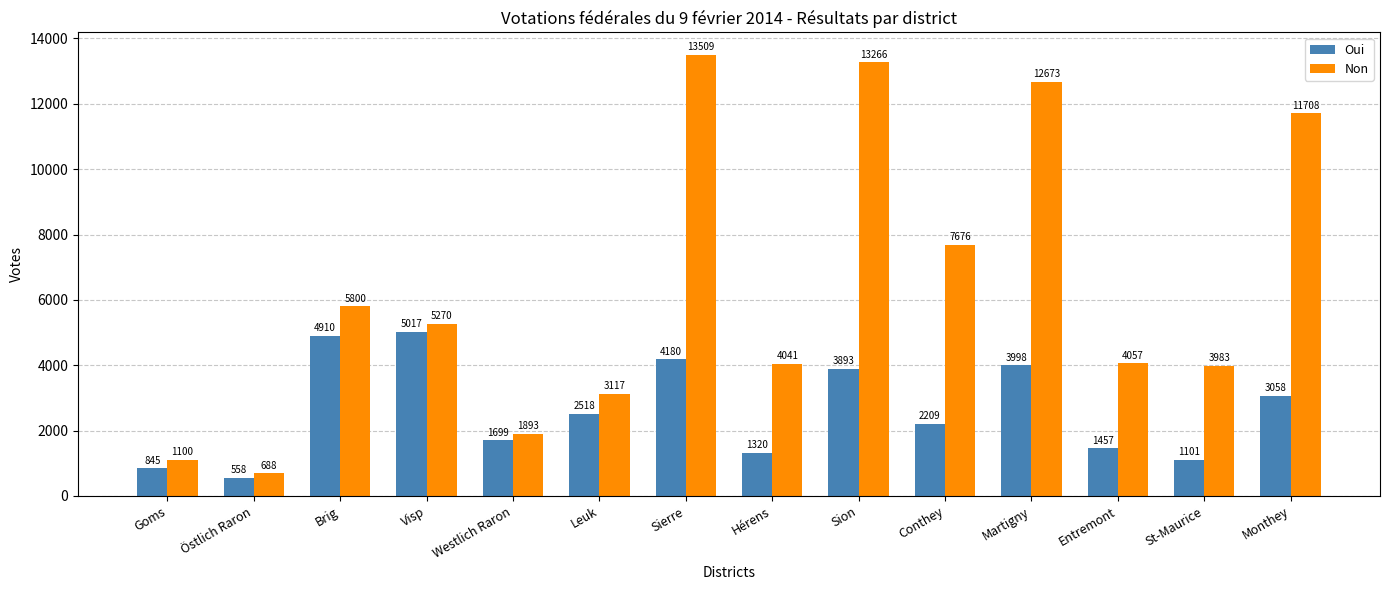

Reading left to right, list all the values displayed in this chart.

Oui: 845	558	4910	5017	1699	2518	4180	1320	3893	2209	3998	1457	1101	3058
Non: 1100	688	5800	5270	1893	3117	13509	4041	13266	7676	12673	4057	3983	11708